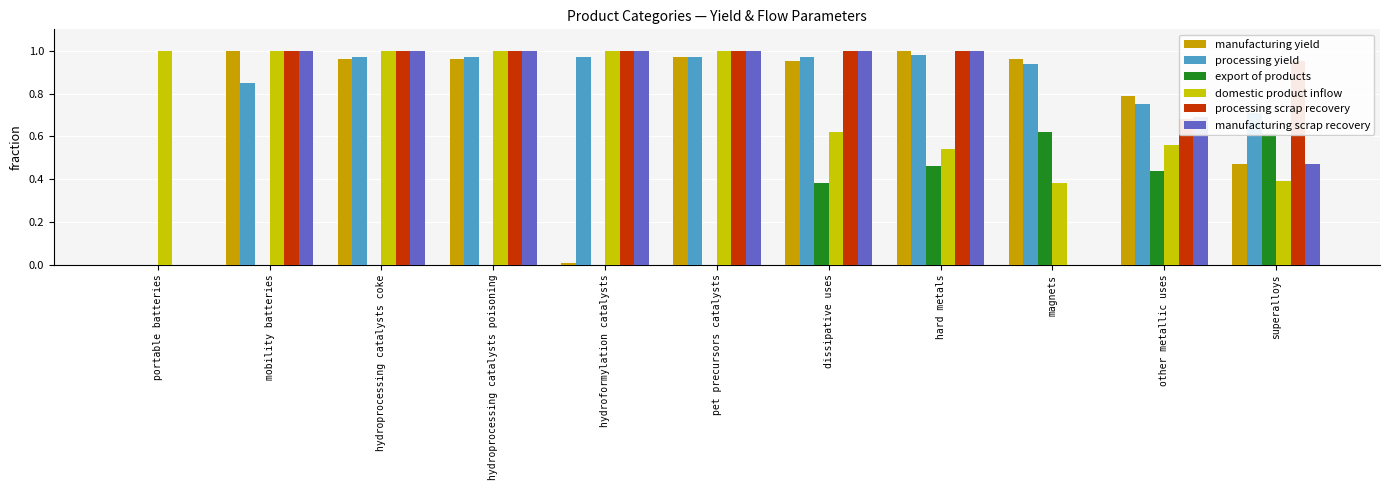

True or false: processing yield has a value of 0.4 at superalloys.

False